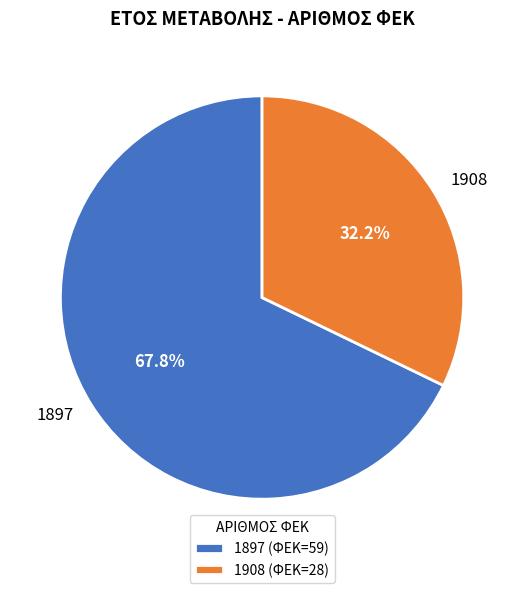

What percentage is NOT represented by 1908?

67.8%